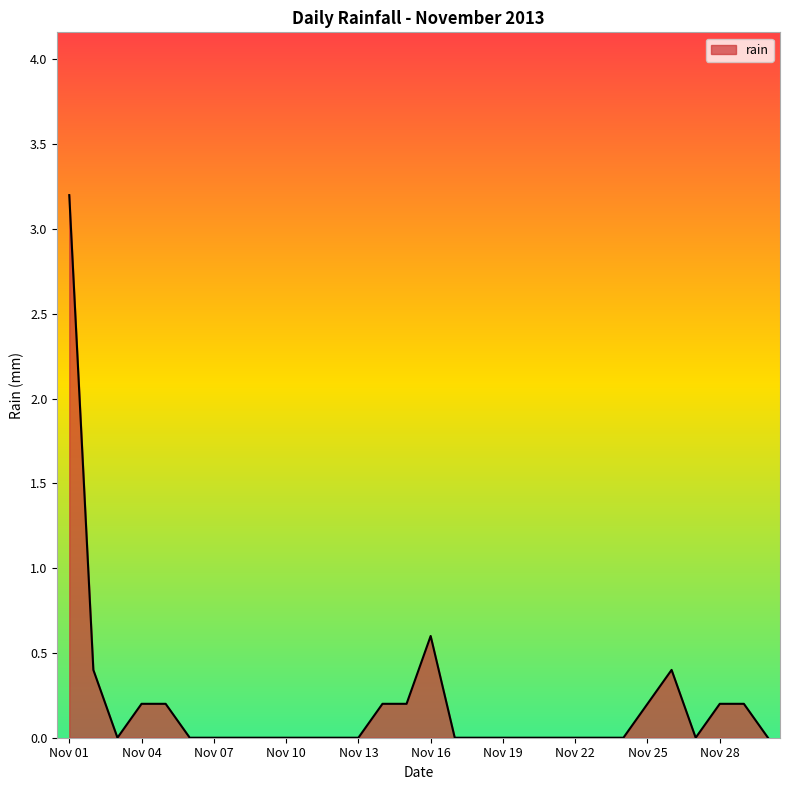

What is the greatest value displayed?

3.2